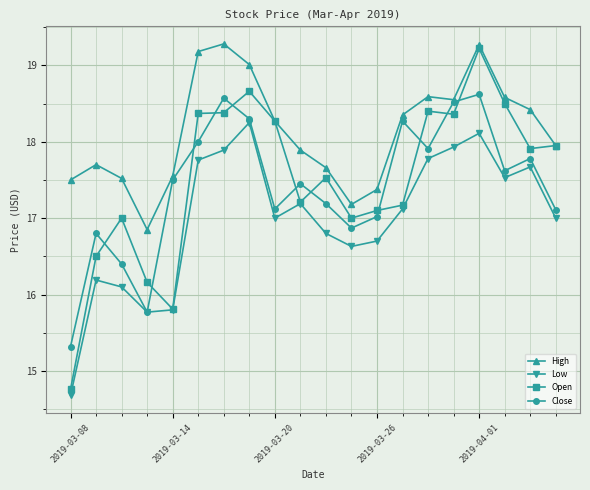

How many intersections are there between Open and Close?

11